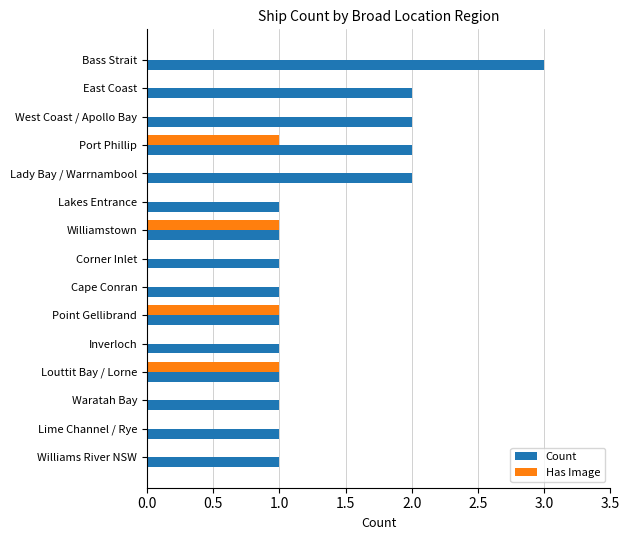

What is the greatest value displayed?

3